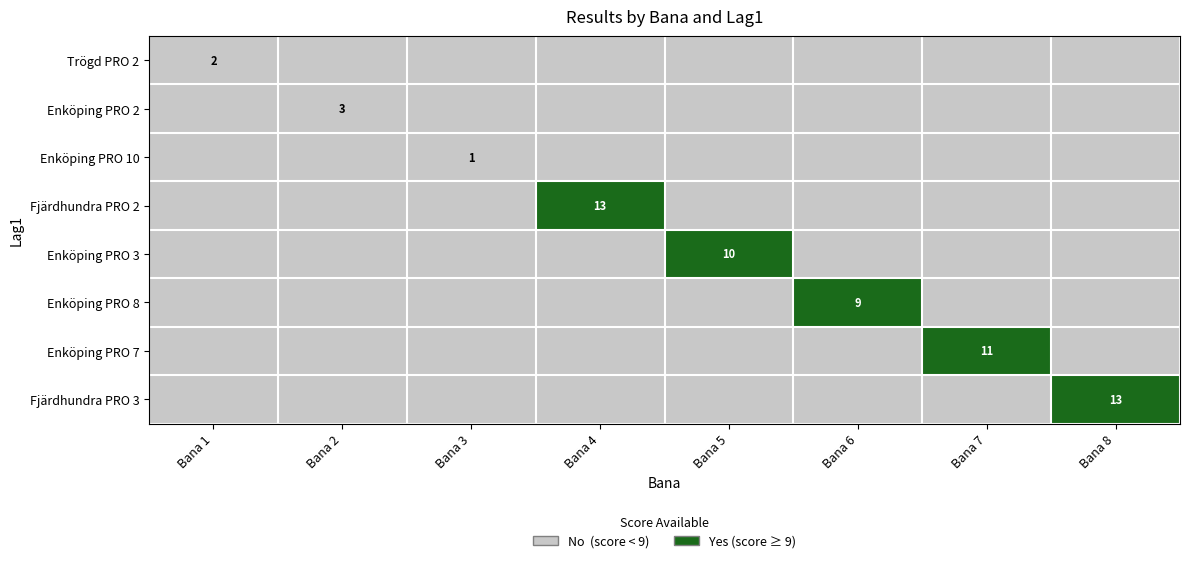

Where is Trögd PRO 2 nearest to the value 0?

Bana 1